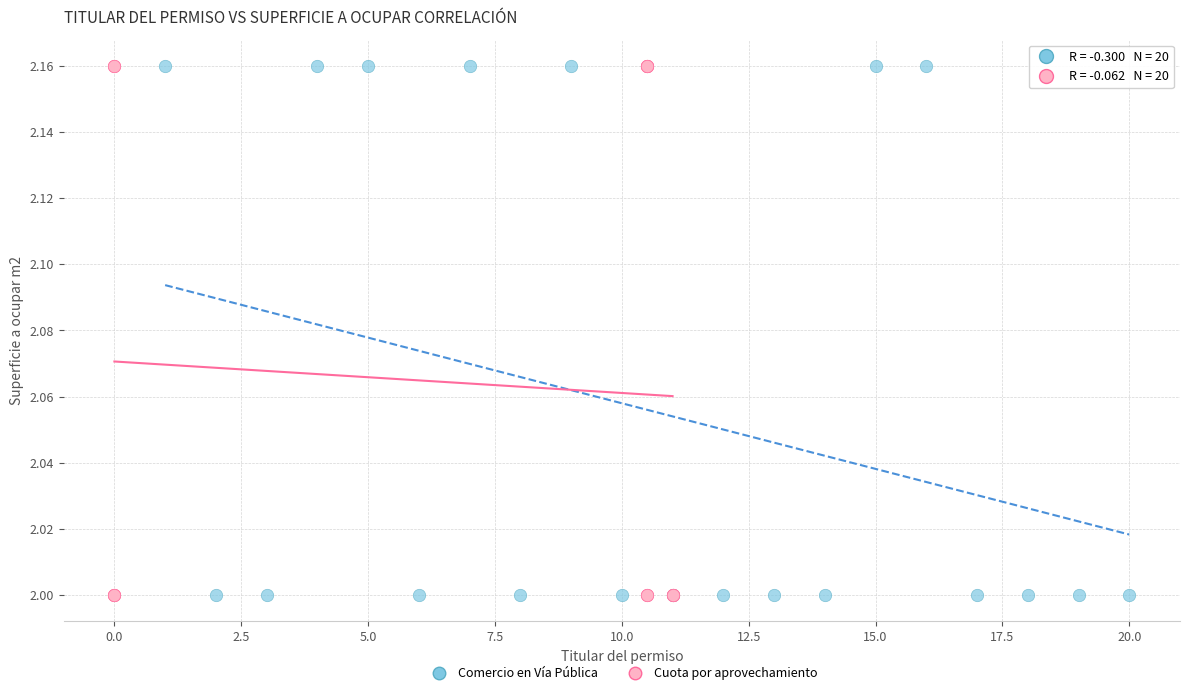

What are all the series names shown in the legend?

Comercio en Vía Pública, Cuota por aprovechamiento